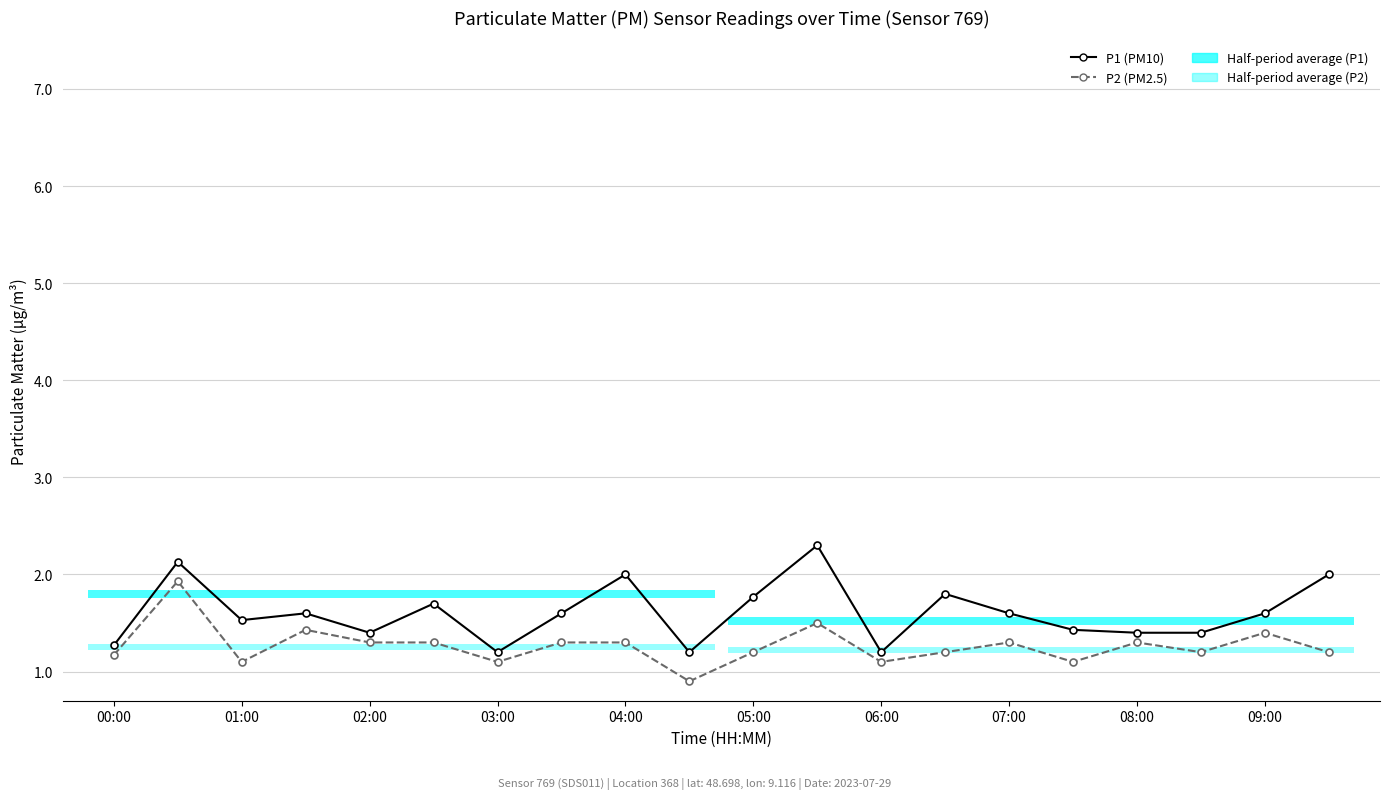

Count the number of data series in this chart.

2